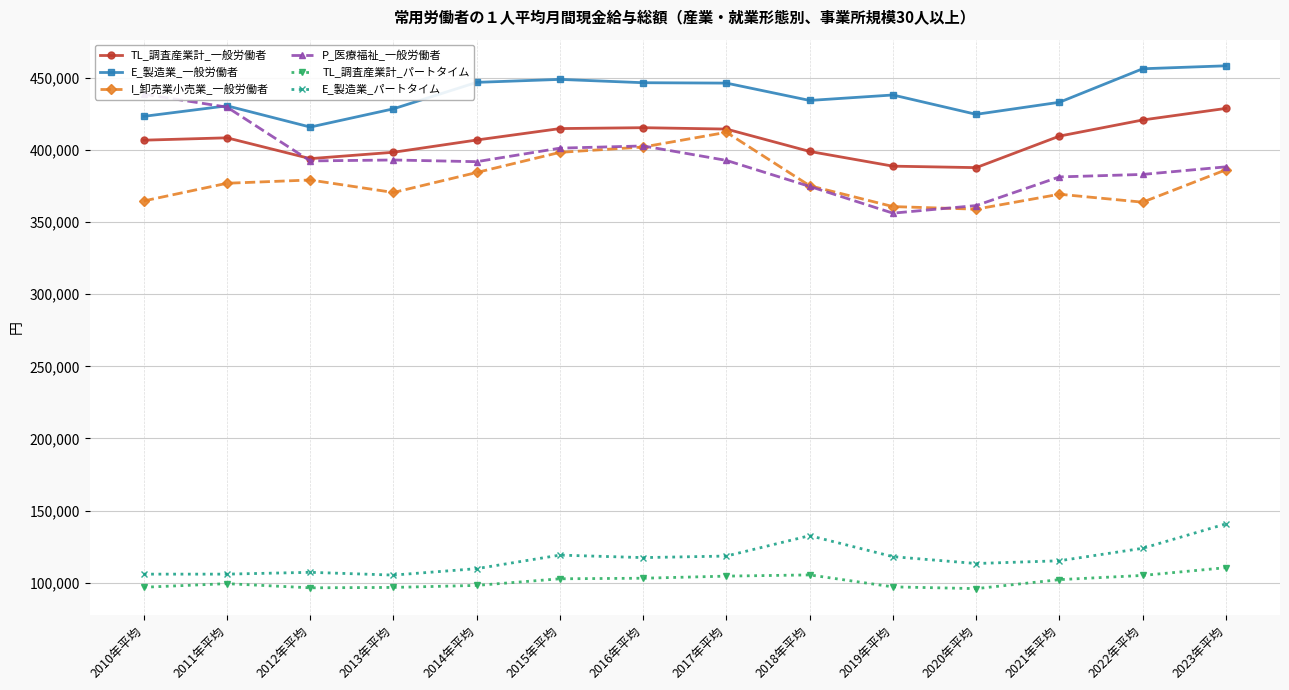

What is the approximate value of I_卸売業小売業_一般労働者 at 2018年平均, to the nearest 100?

375100